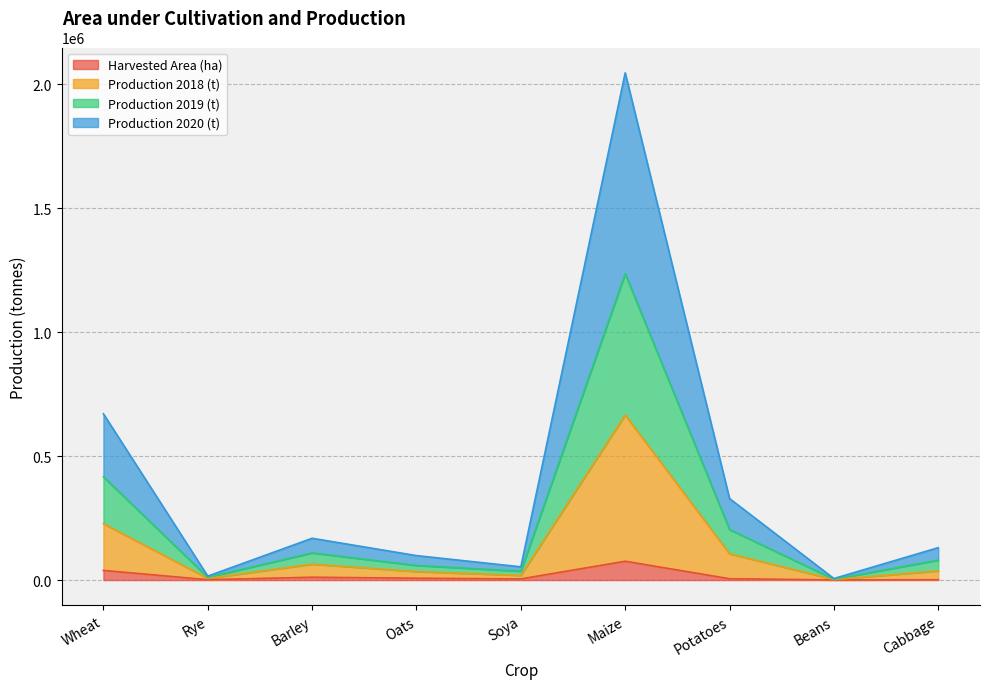

What is the spread (max minus min) of values at Beans?

5625.0